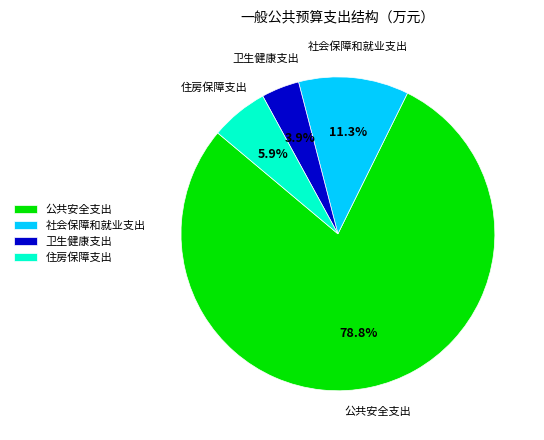

True or false: 社会保障和就业支出 accounts for 11% of the total.

True